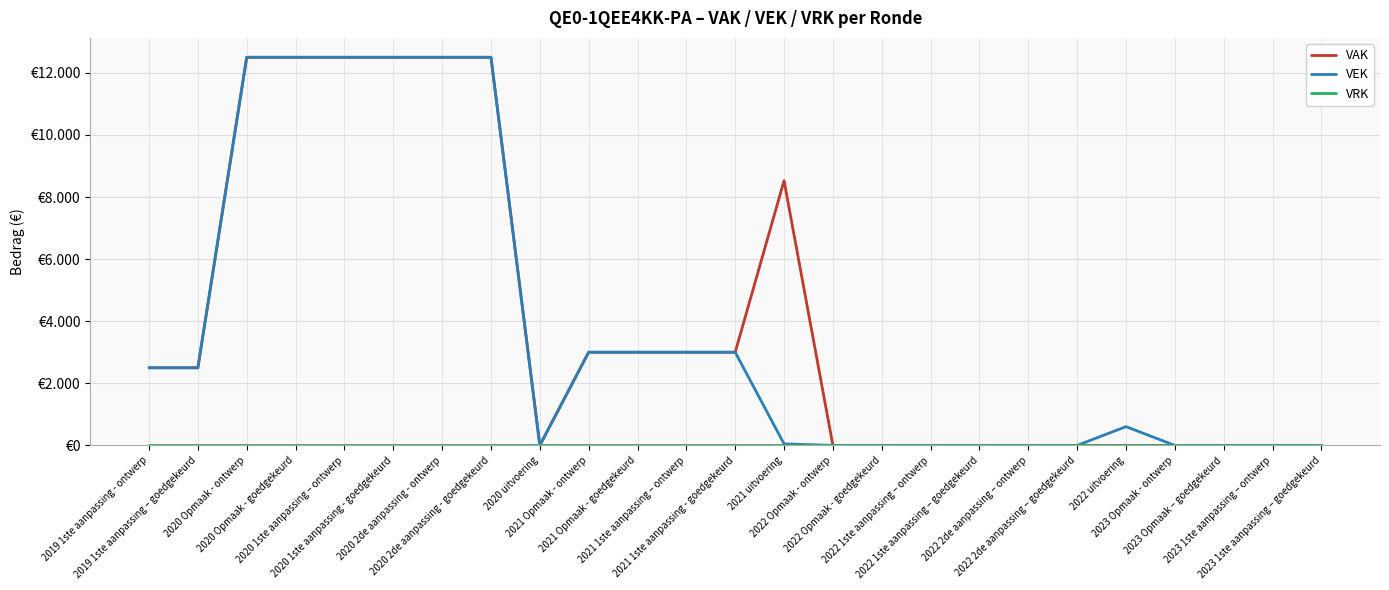

At which category is the sum across all series the highest?

2020 Opmaak - ontwerp